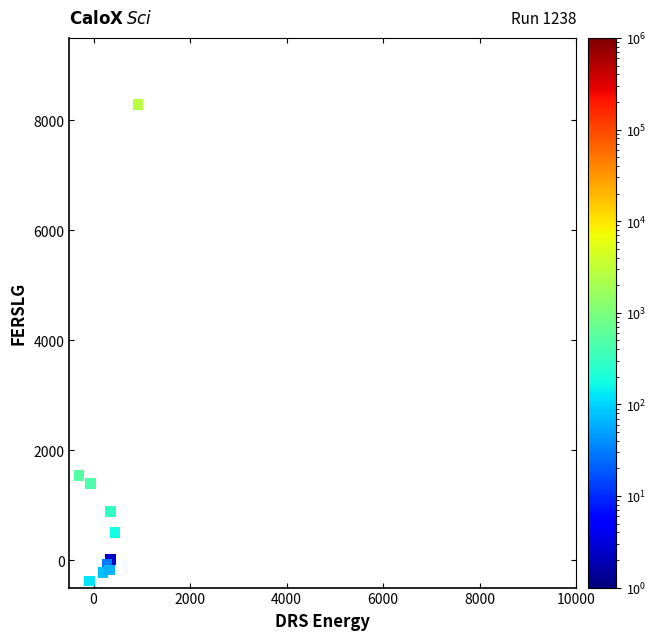

What Y value in the scatter plot is closest to 3958?

1542.1